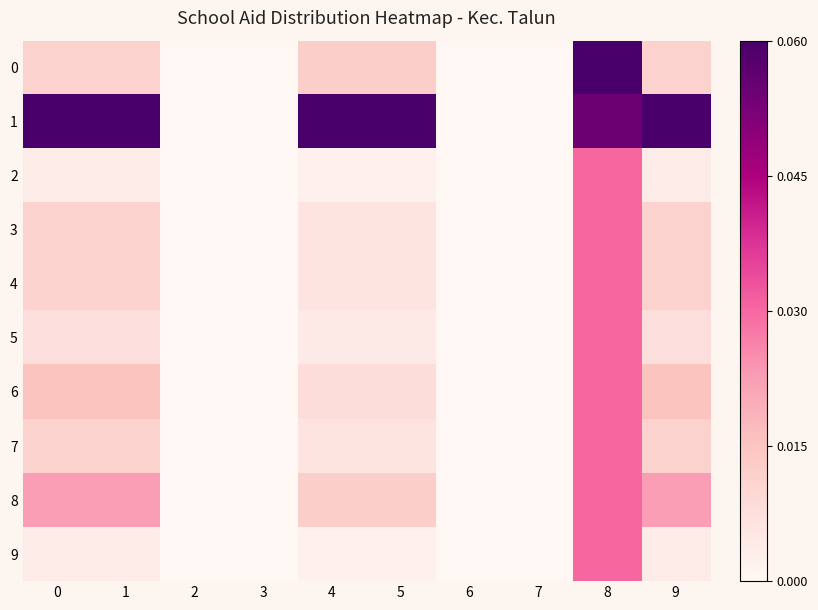

At how many categories does at least one series exceed 0?

6